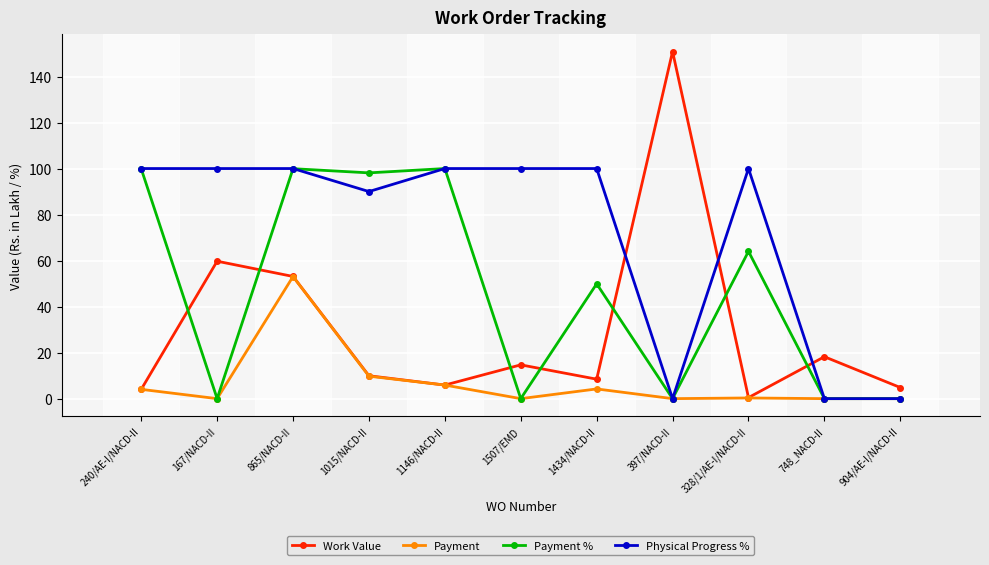

How many Physical Progress % values are between 0 and 100?

11